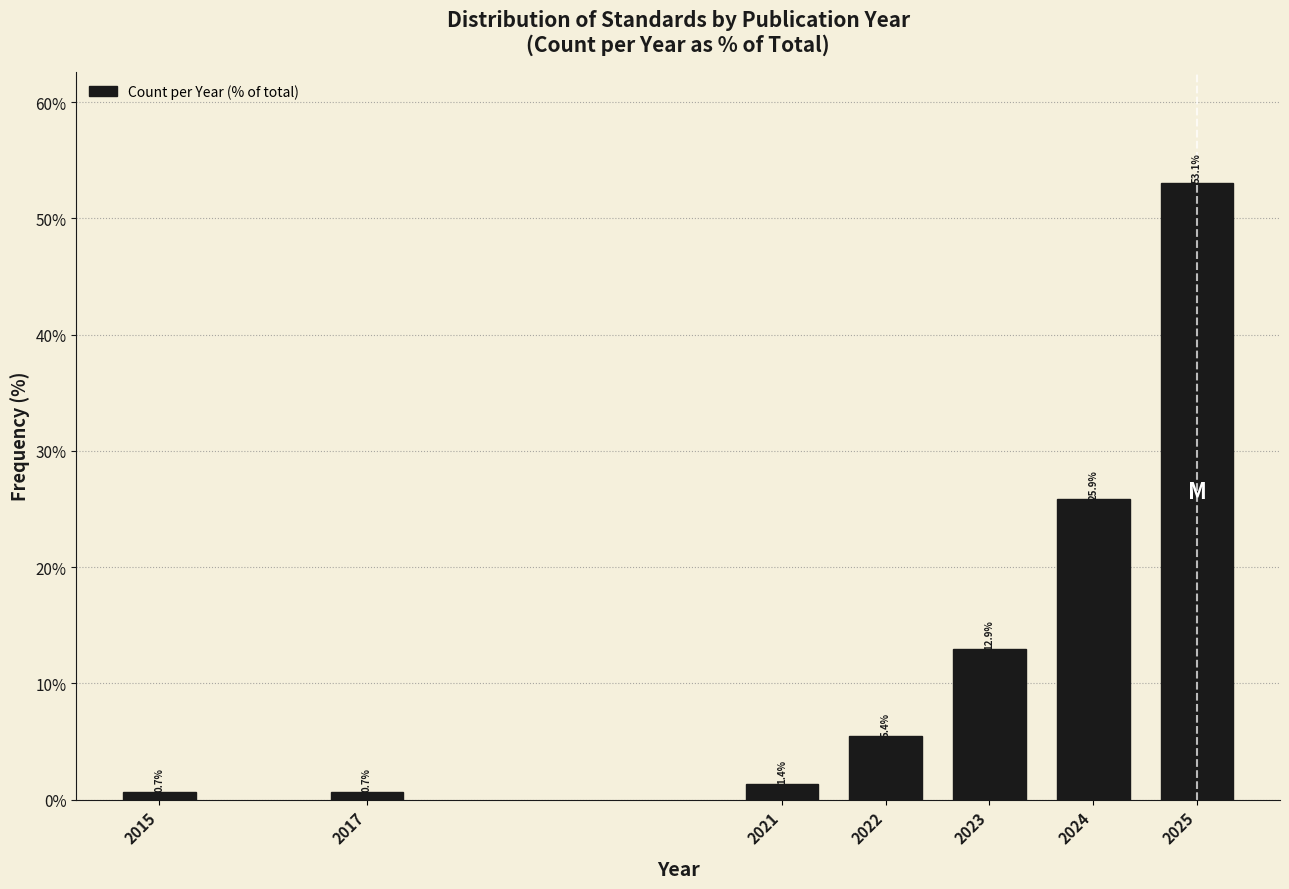

Reading right to left, list all the values displayed in this chart.

53.1	25.9	12.9	5.4	1.4	0.7	0.7